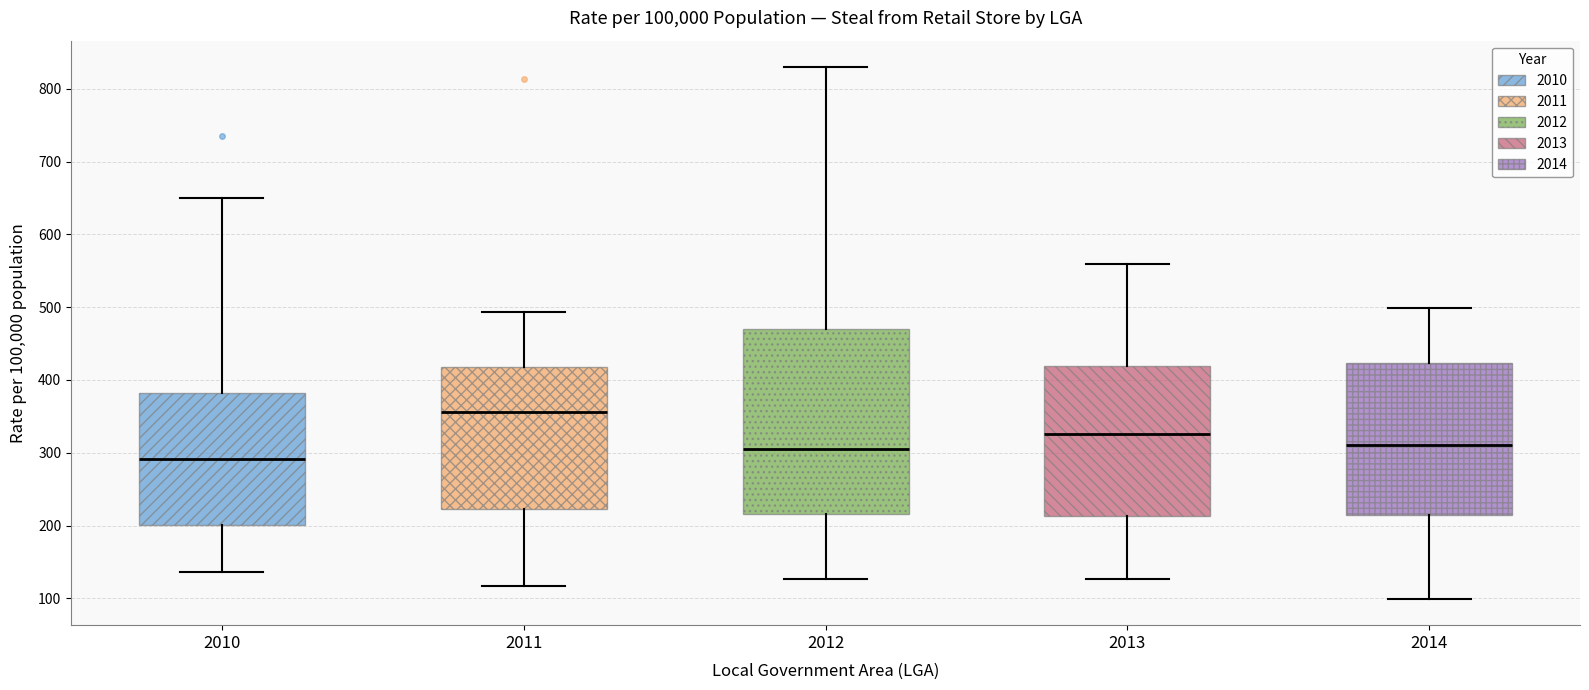

Which box's median line is the lowest?

2010